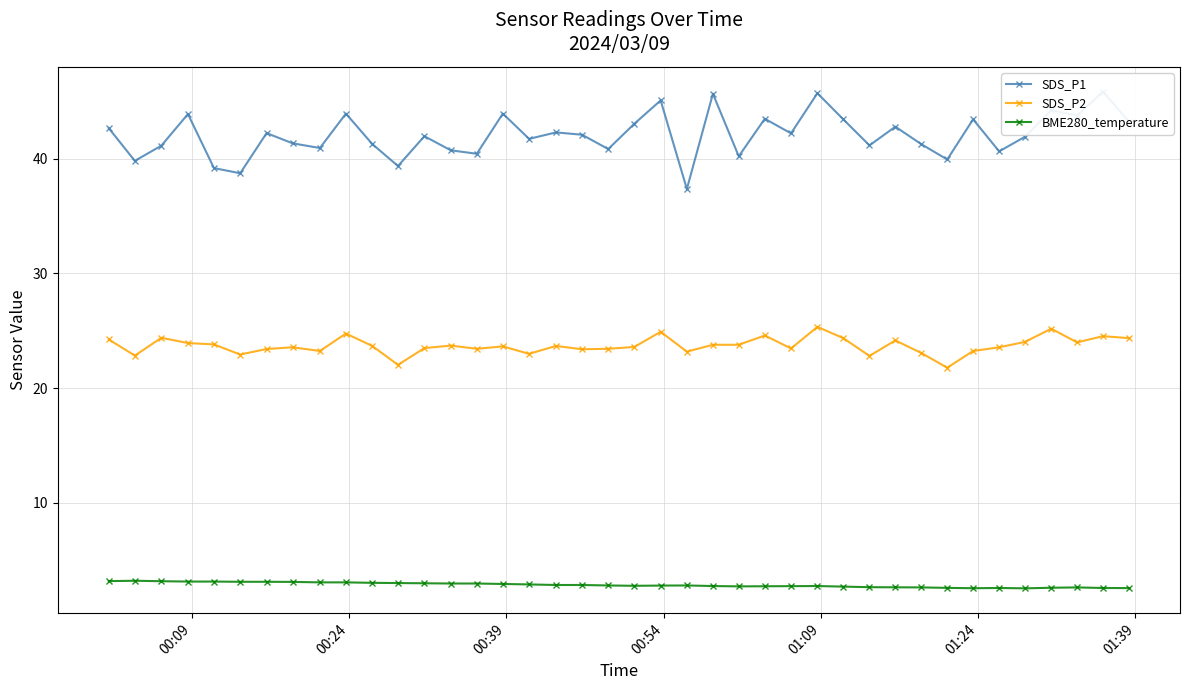

True or false: SDS_P2 and BME280_temperature cross at least once.

False